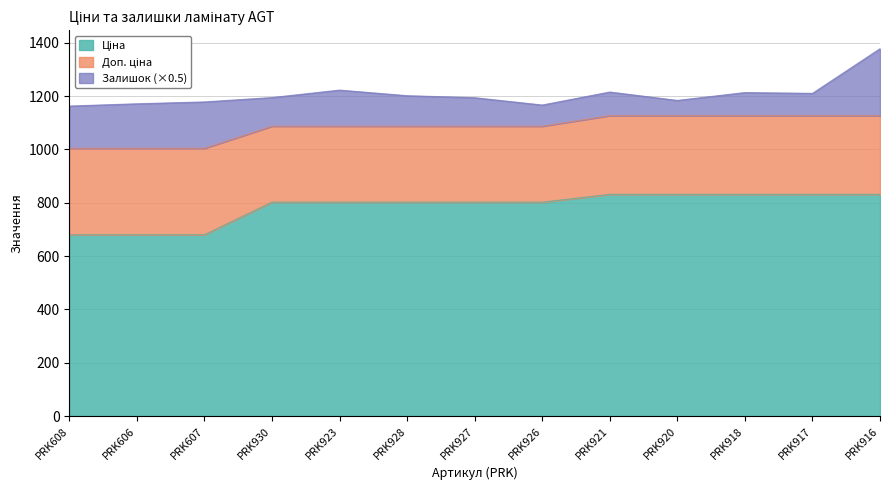

What is the minimum value for Ціна?

679.8